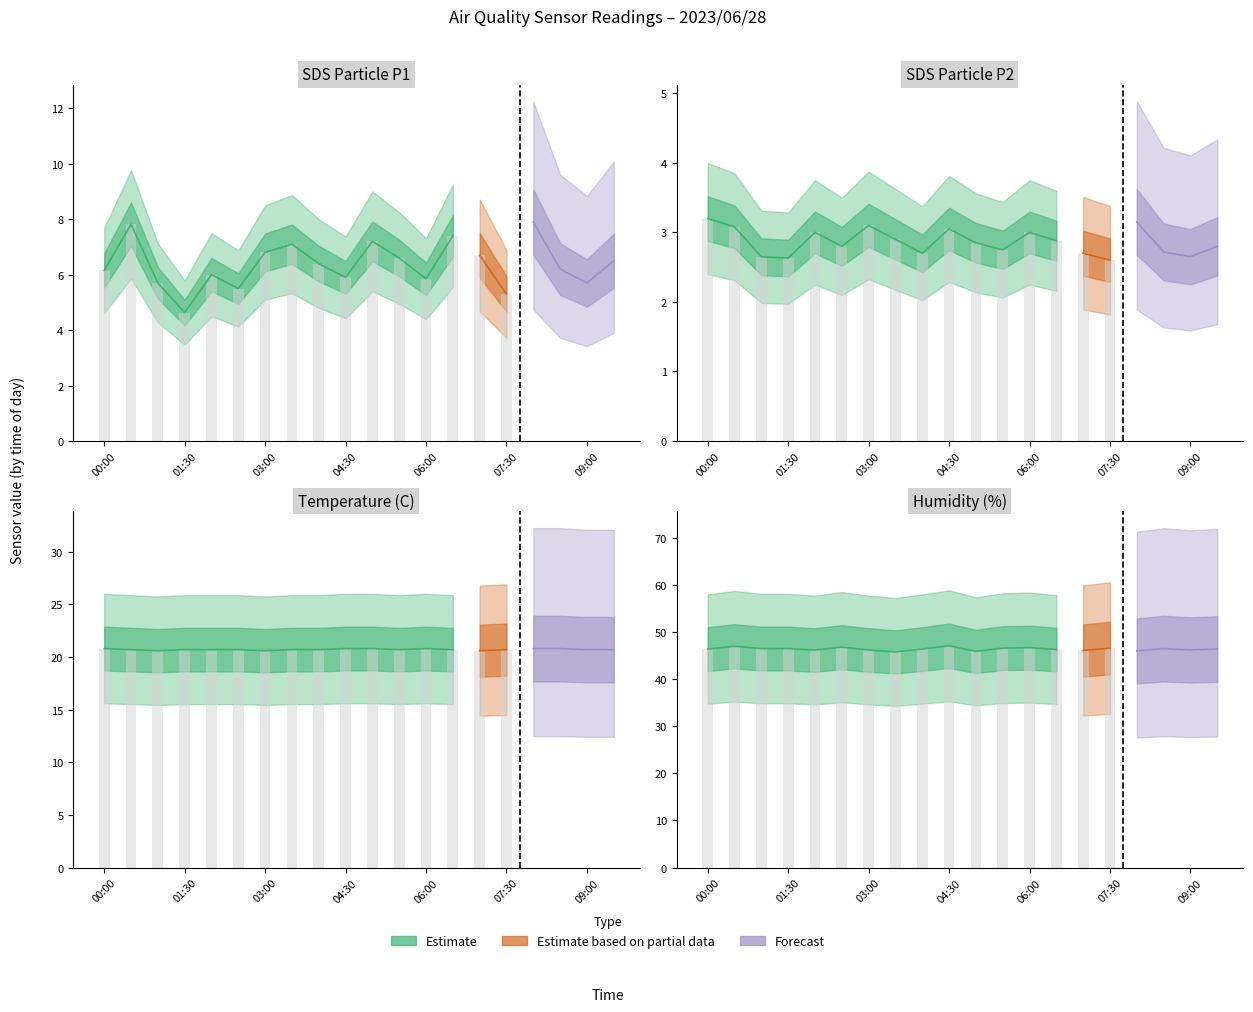

At which label does Humidity reach its minimum?

03:30